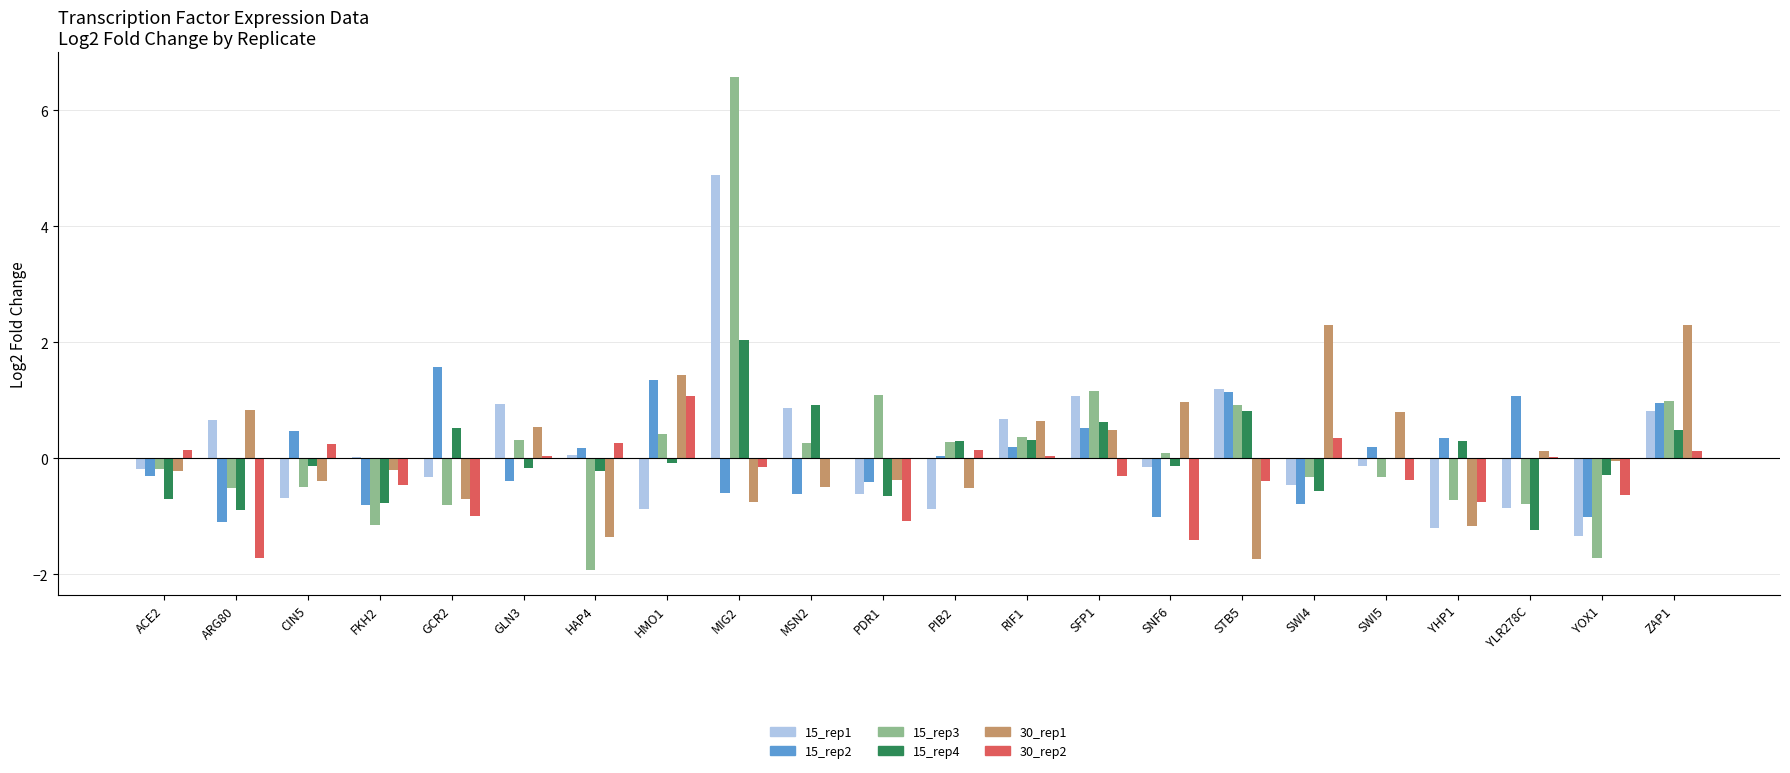

Which category has the highest value in the 15_rep2 series?

GCR2